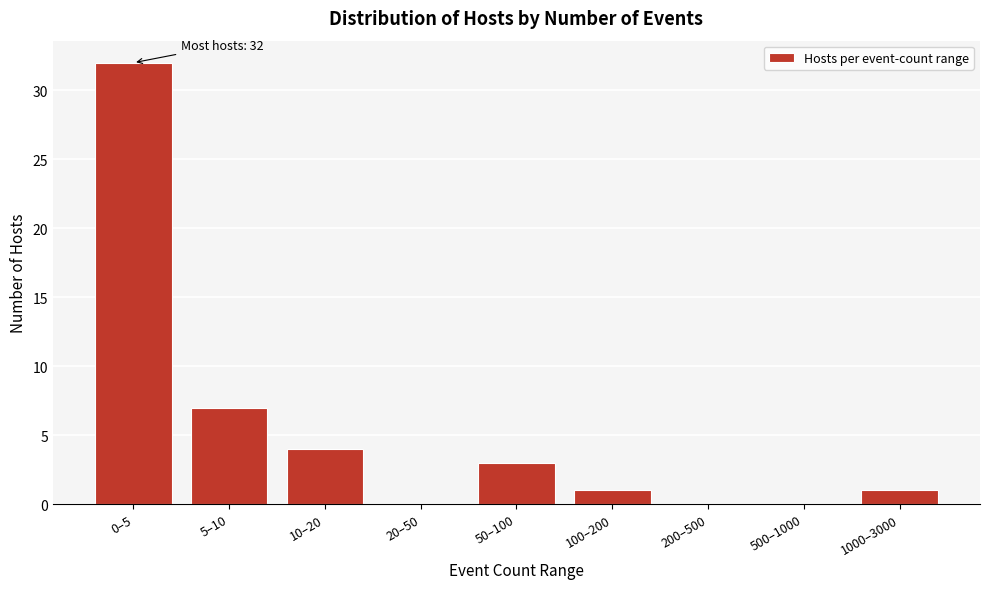

Reading left to right, list all the values displayed in this chart.

0–5=32	5–10=7	10–20=4	20–50=0	50–100=3	100–200=1	200–500=0	500–1000=0	1000–3000=1